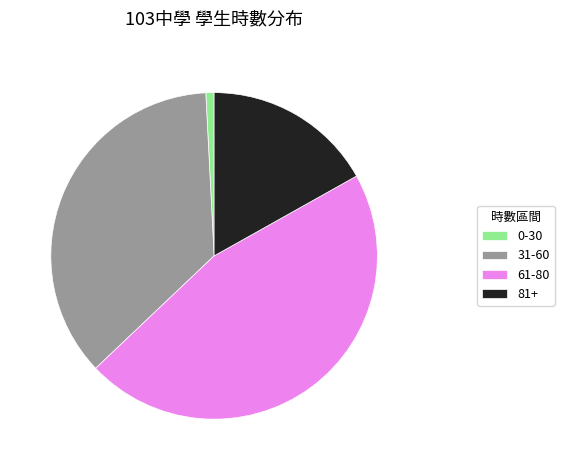

True or false: 31-60 accounts for 36% of the total.

True